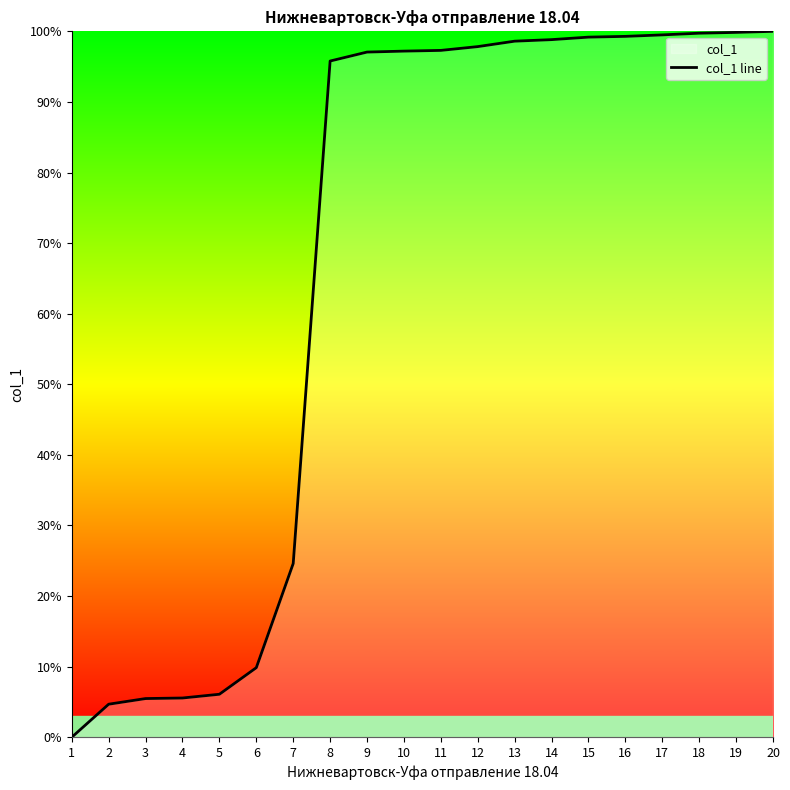

Read the value at 7.

24.6